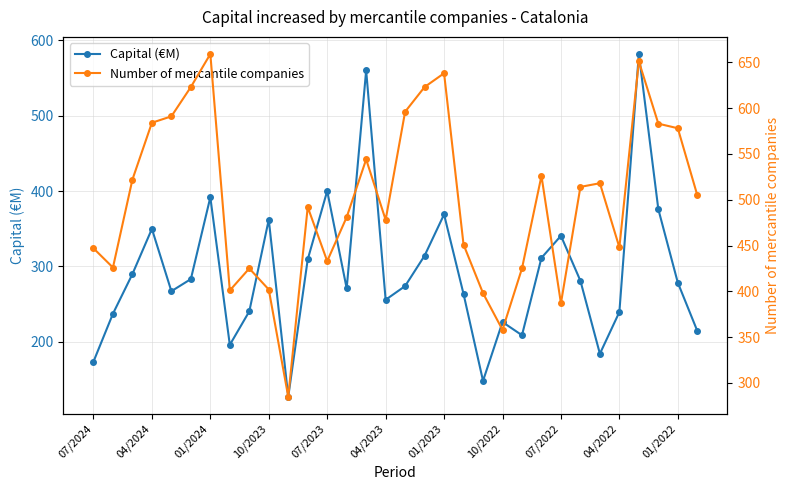

Does the chart display data point markers on the line(s)?

Yes